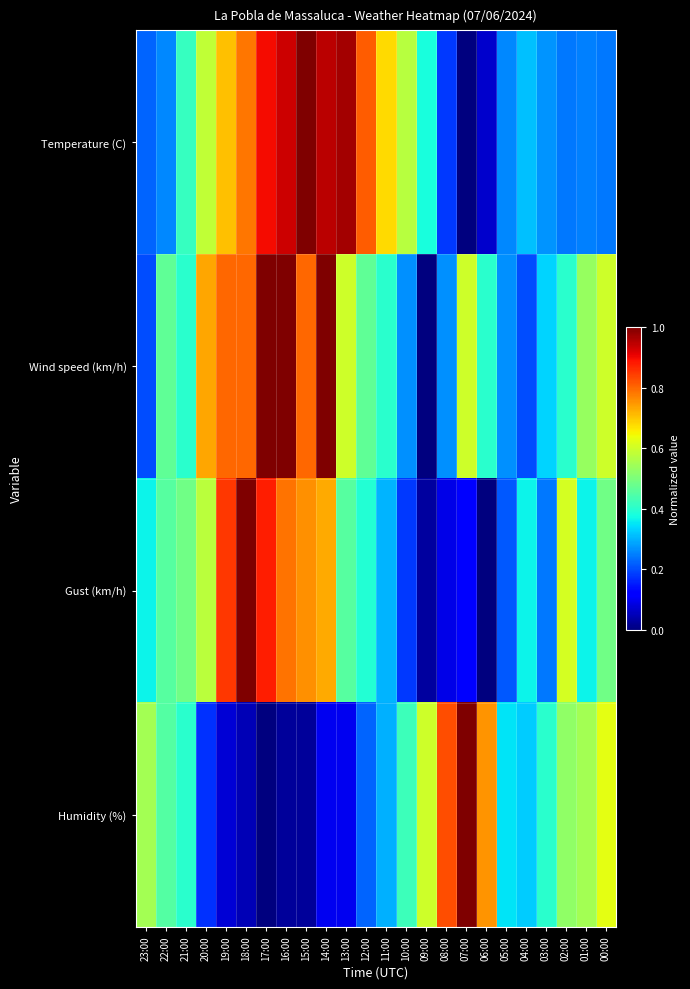

Rank the series by their maximum value, from lowest to highest.

Temperature (C), Wind speed (km/h), Gust (km/h), Humidity (%)